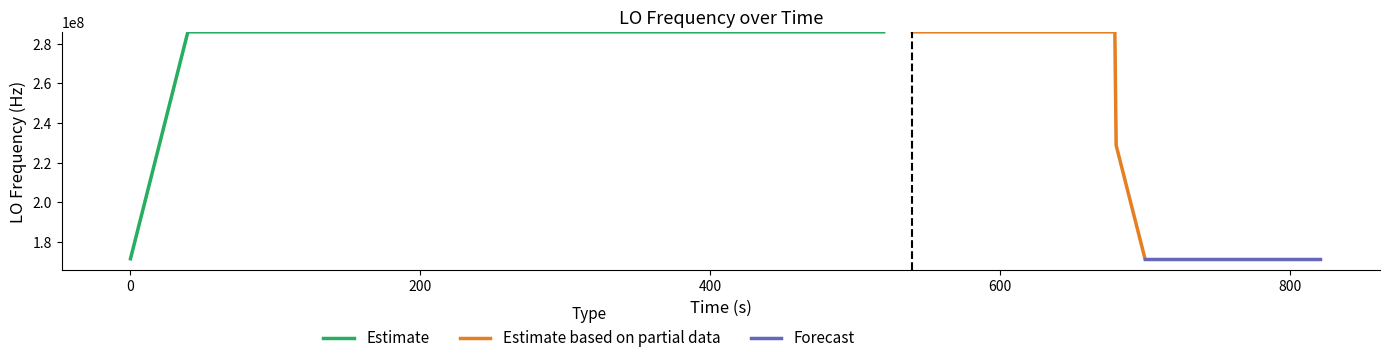

What is the maximum value for Estimate?

286047020.4